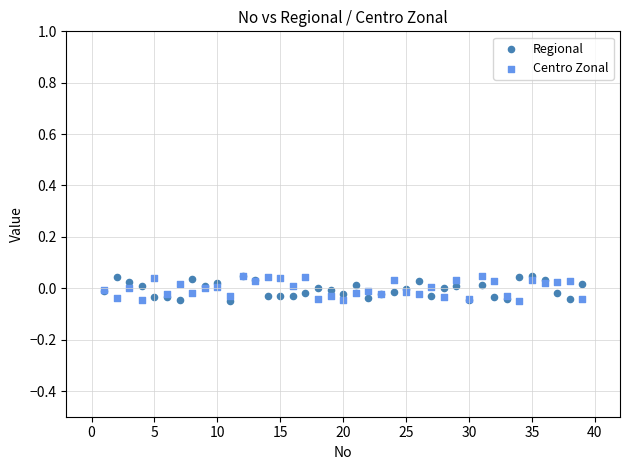

What are all the series names shown in the legend?

Regional, Centro Zonal